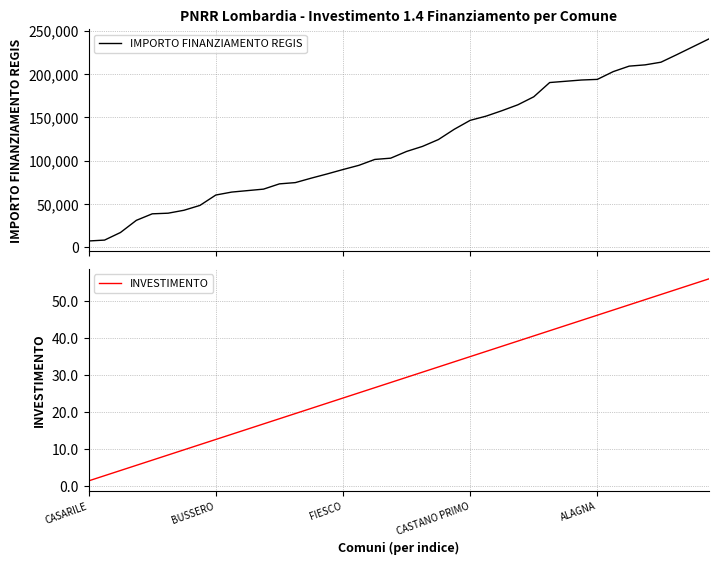

What are all the series names shown in the legend?

IMPORTO FINANZIAMENTO REGIS, INVESTIMENTO